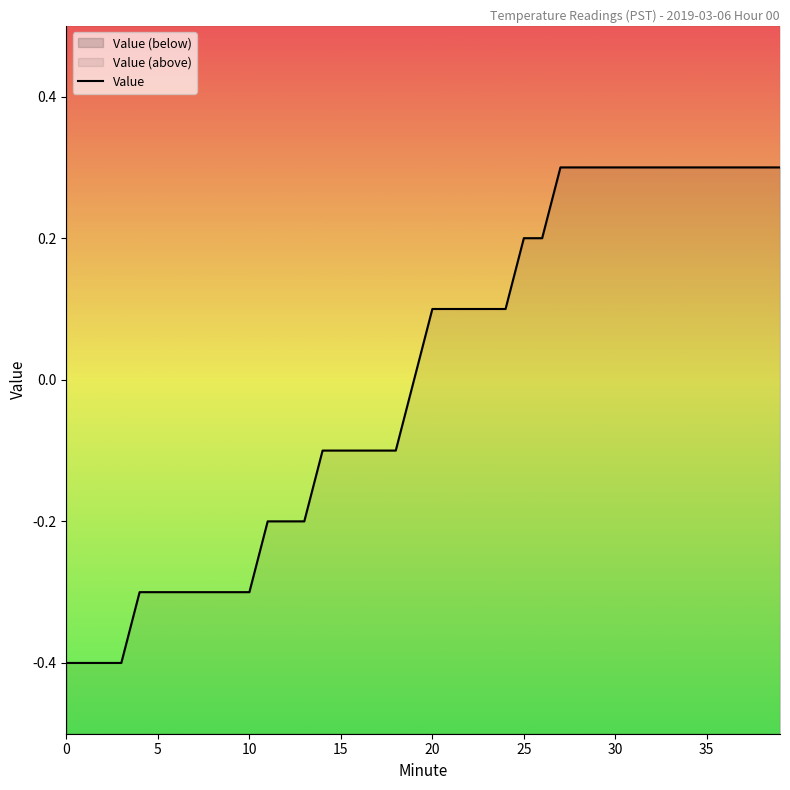

True or false: the data shows 0.1 at 20.

False